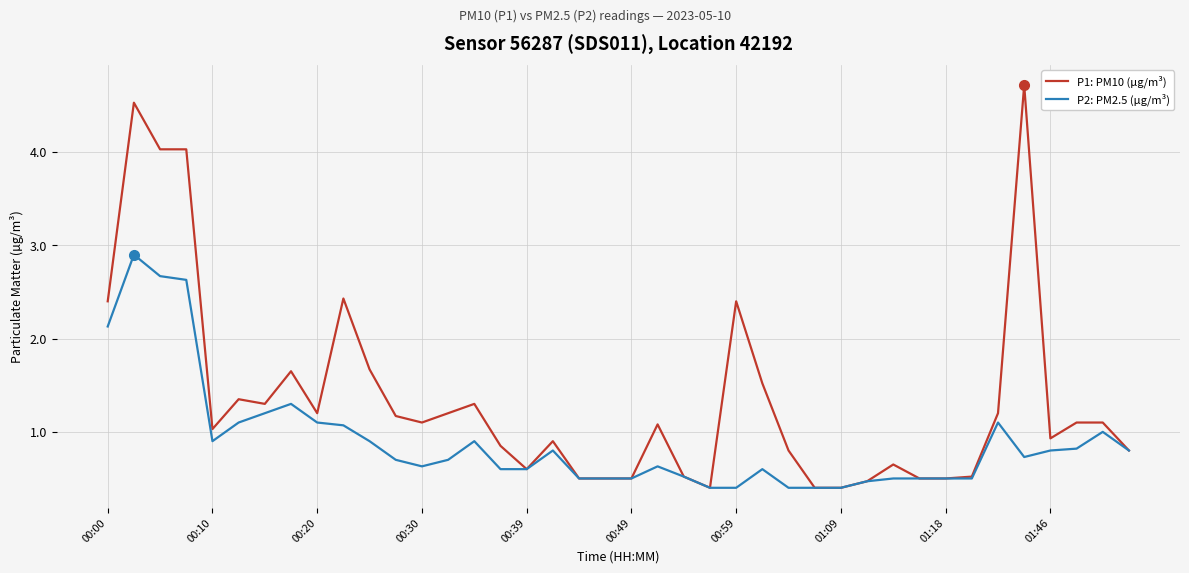

Which series has the largest total across all categories?

P1: PM10 (µg/m³)